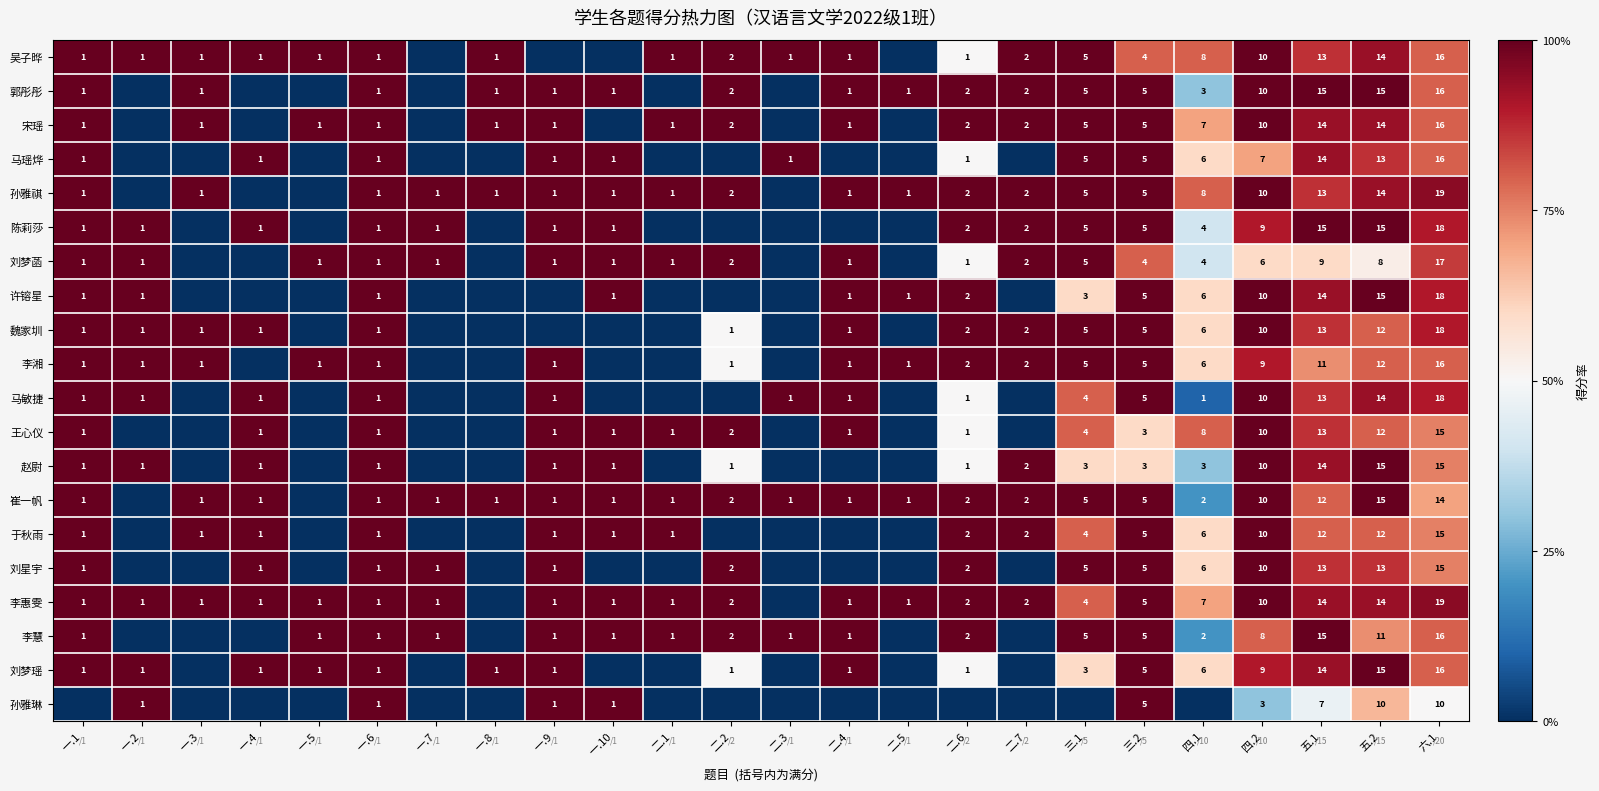

What is the sum of the 吴子晔 values at 一.2 and 四.2?

11